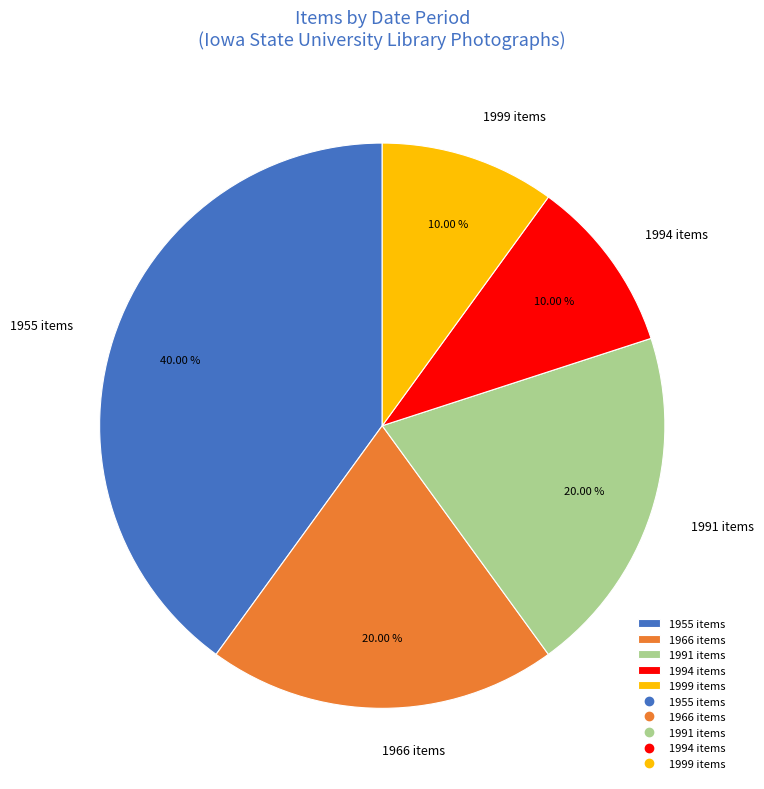

Is the sum of 1994 items and 1991 items greater than half?

No